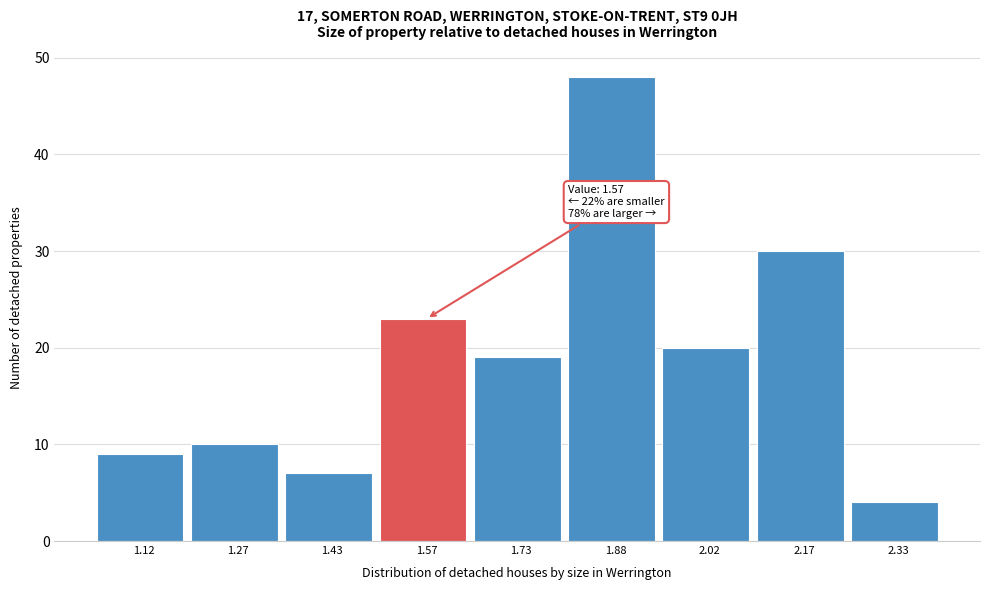

Which range on the x-axis has the tallest bar?

1.80 to 1.95